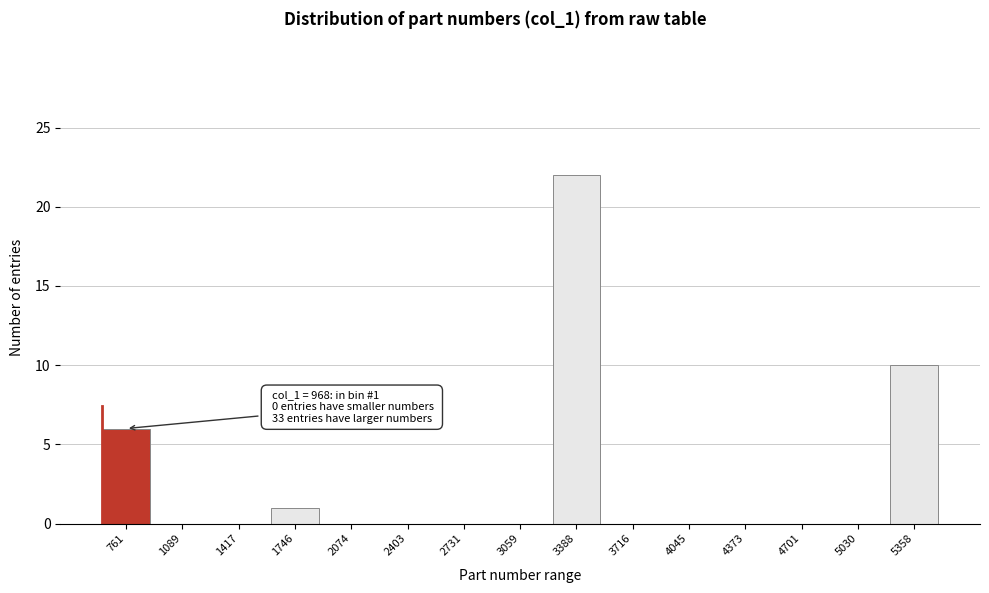

Reading left to right, transcribe all the data shown in this chart.

761=6	1089=0	1417=0	1746=1	2074=0	2403=0	2731=0	3059=0	3388=22	3716=0	4045=0	4373=0	4701=0	5030=0	5358=10